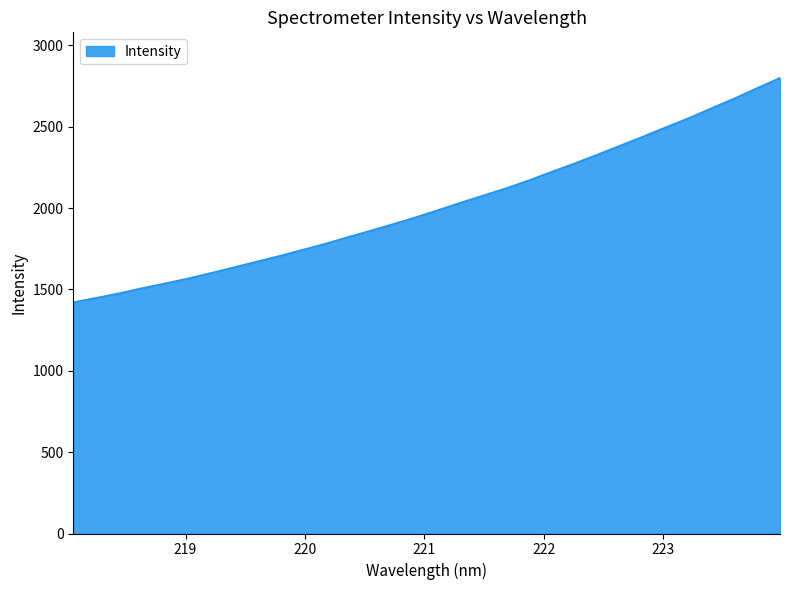

What is the greatest value displayed?

2800.7